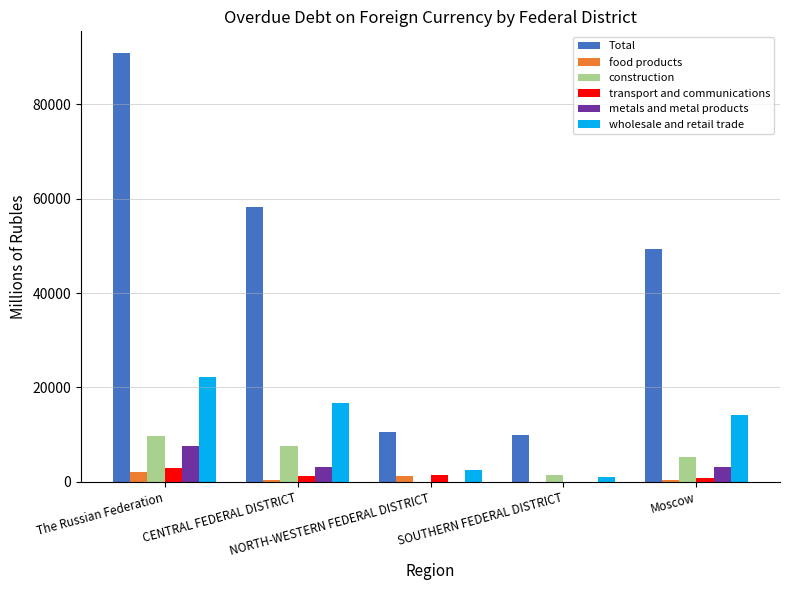

What value does the metals and metal products series have at CENTRAL FEDERAL DISTRICT, to the nearest 10?

3230